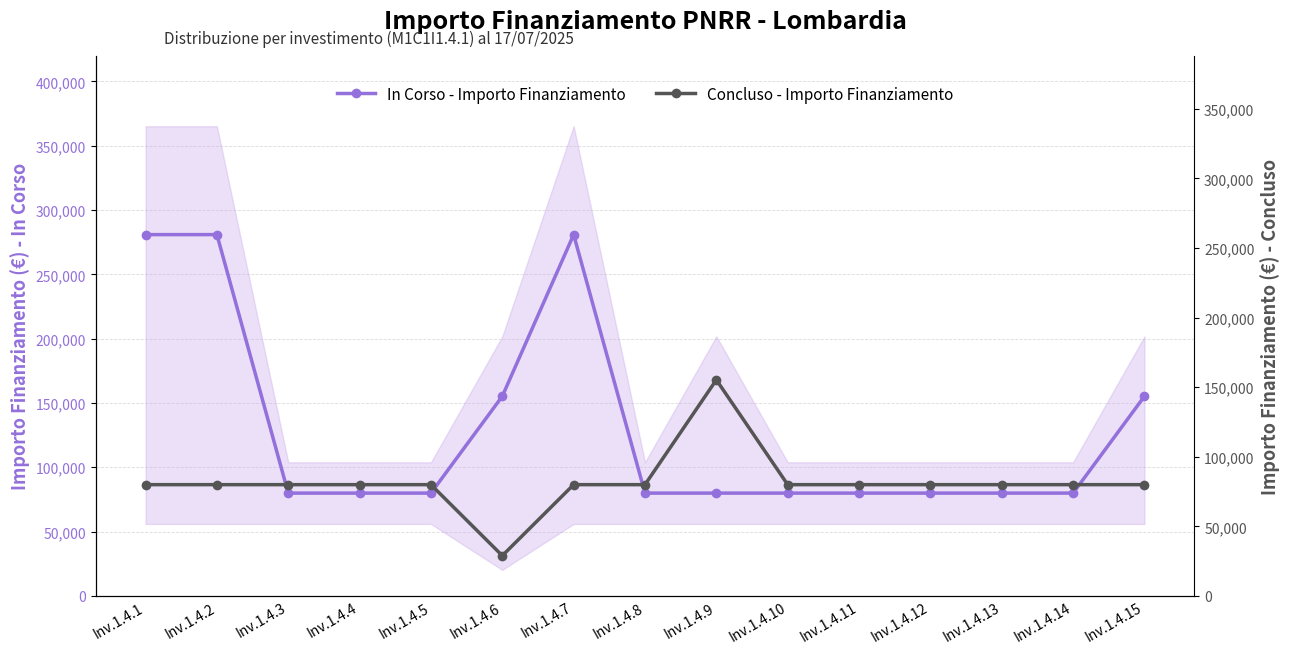

What is the maximum value for In Corso - Importo Finanziamento?

280932